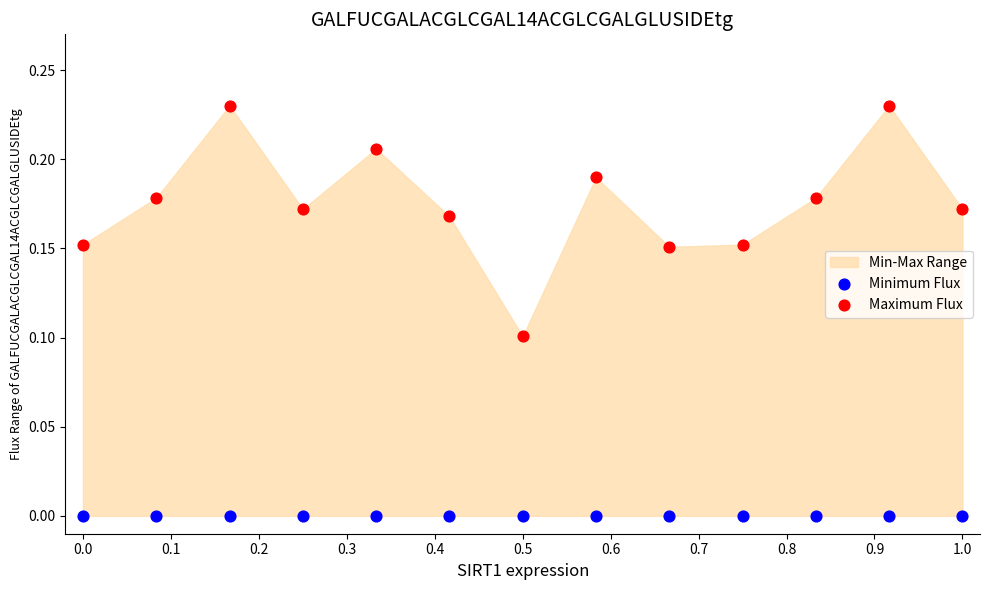

Which series reaches the maximum Y coordinate?

Maximum Flux